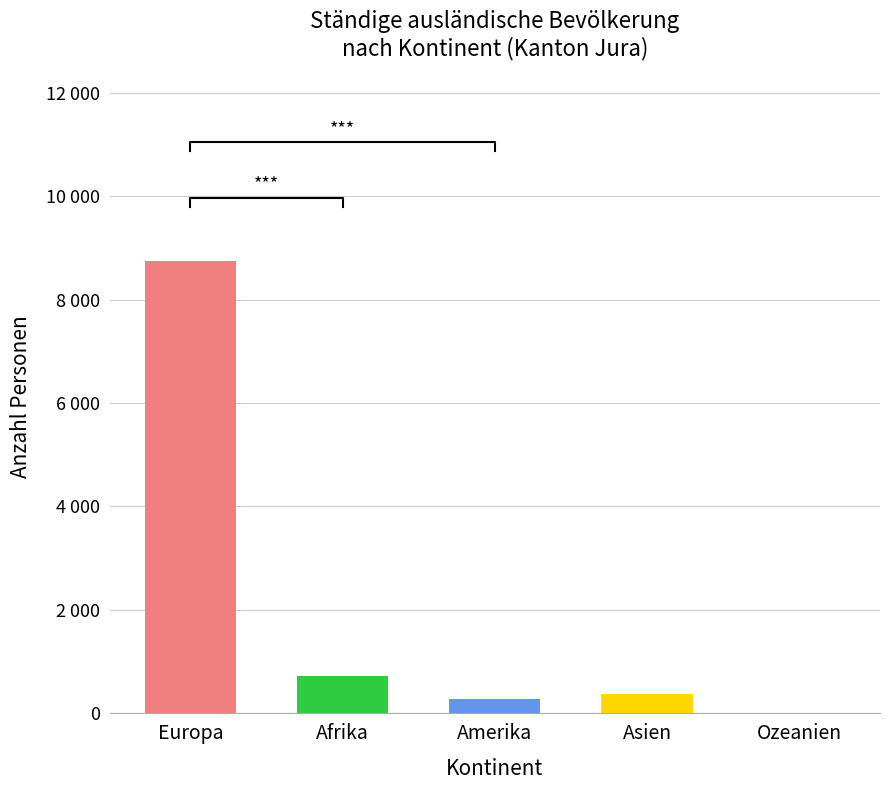

Reading left to right, what are all the values shown in this chart?

8740	719	272	379	11